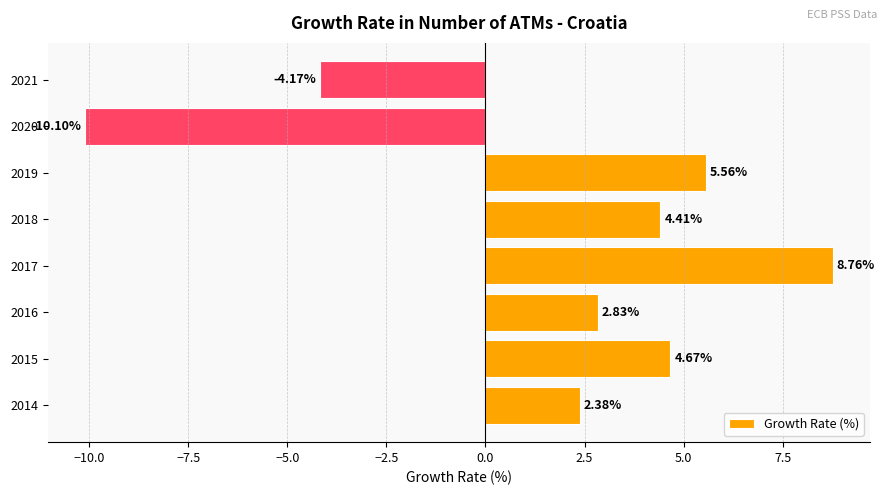

What is the change in value from 2014 to 2016?

+0.5